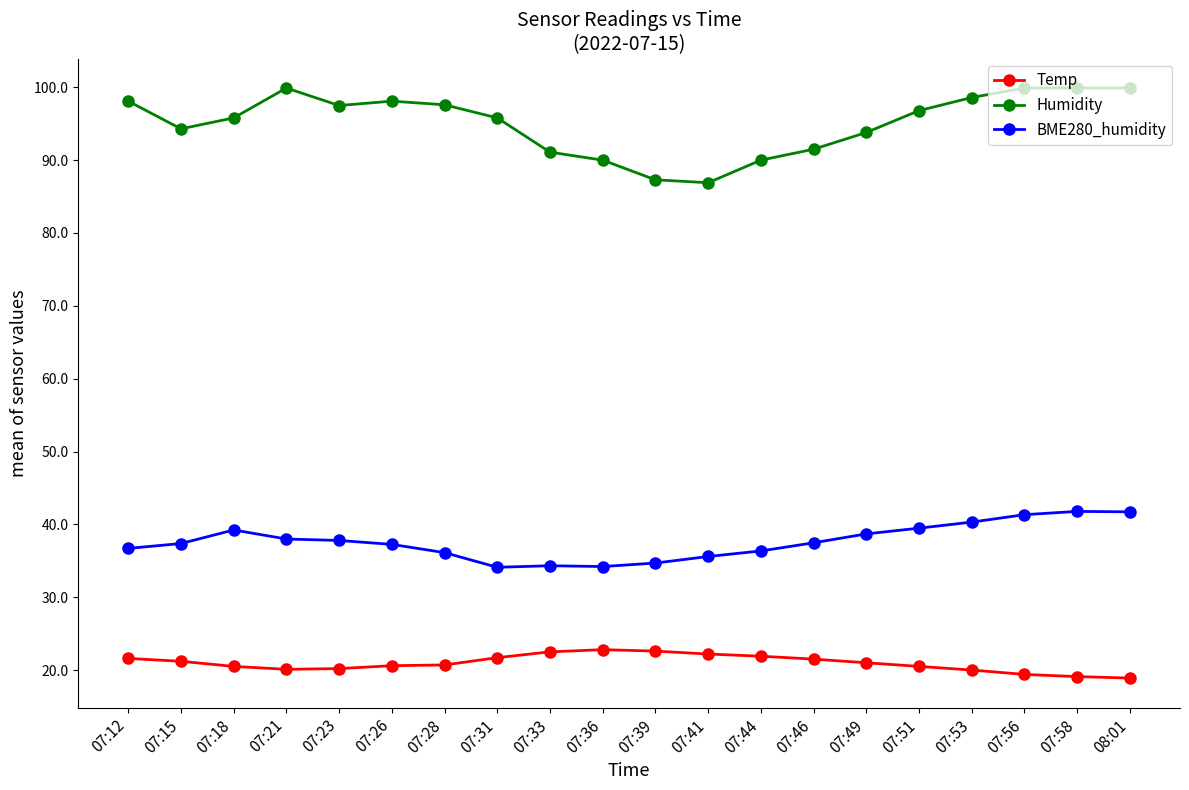

What is the maximum value for Temp?

22.8